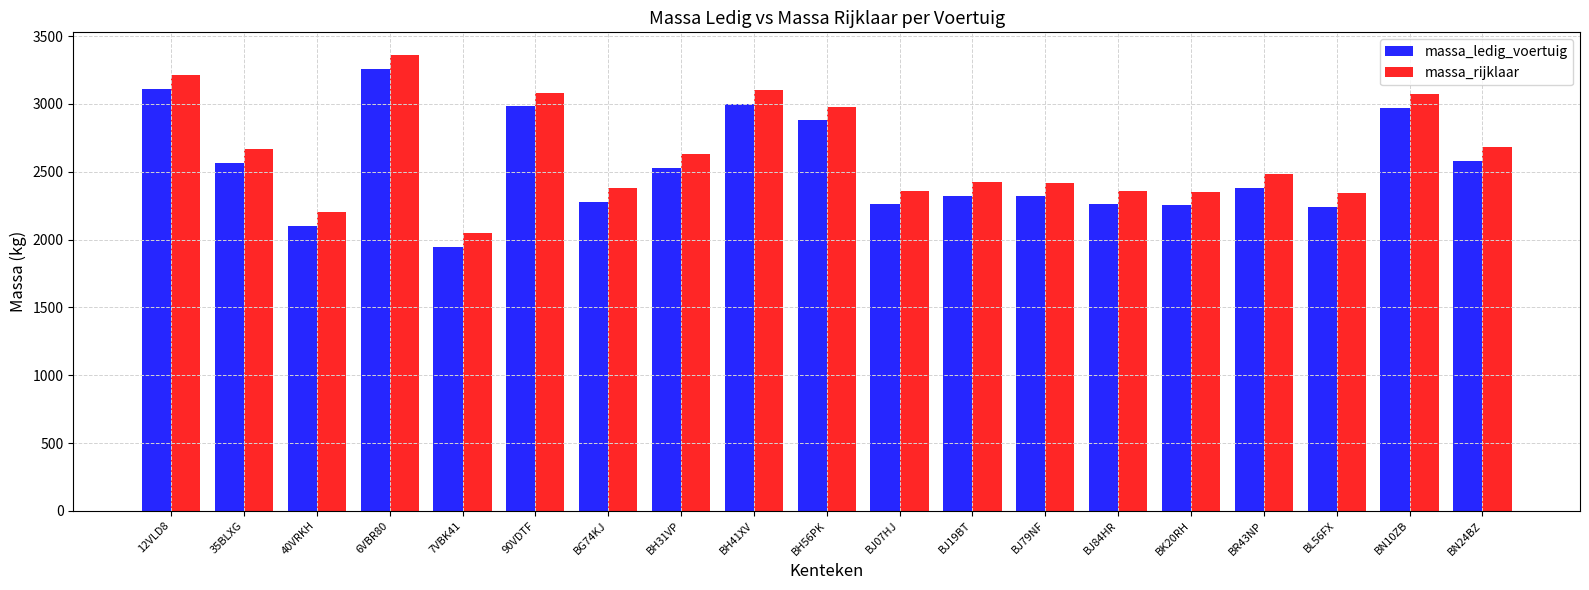

What is the total value across all series at BJ19BT?

4744